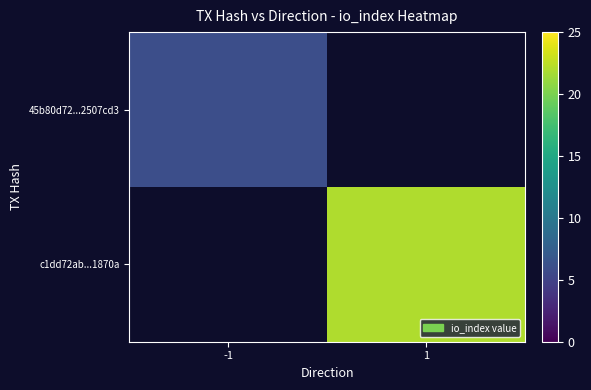

Between -1 and 1, which is larger?

1